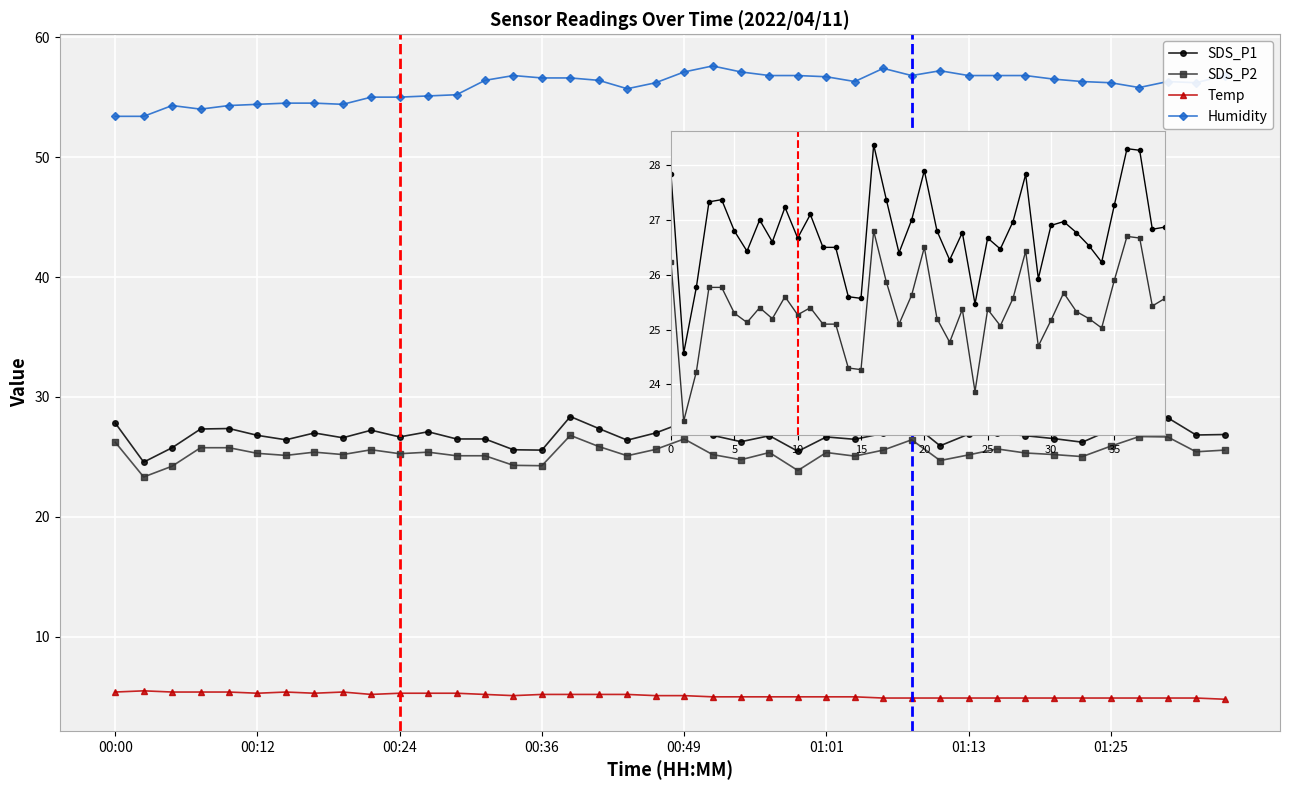

At which label is Temp closest to 5?

21